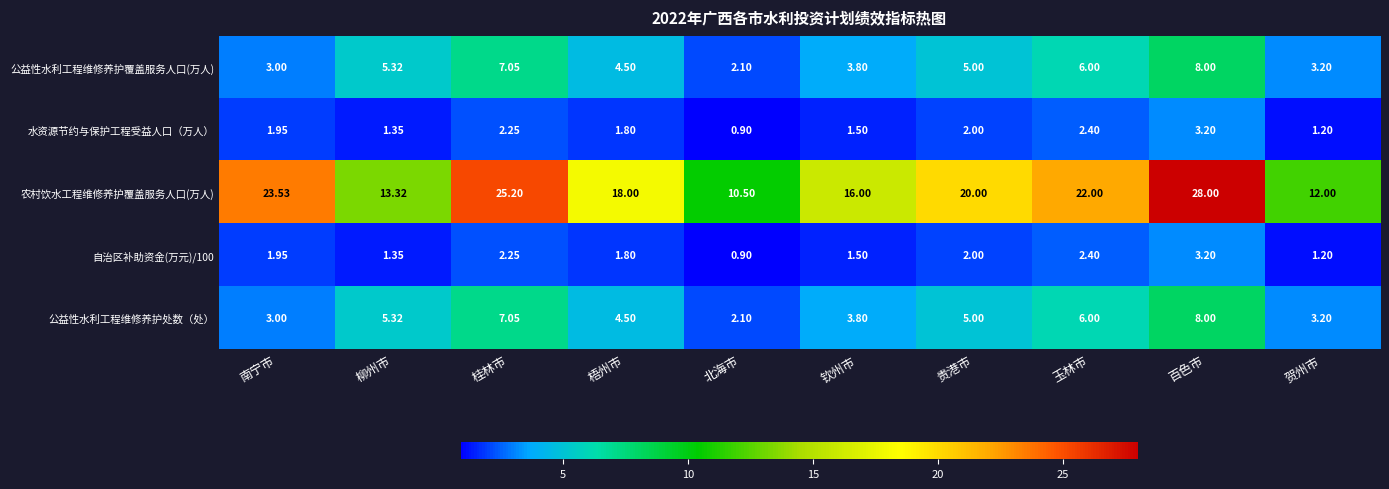

How many data points in 自治区补助资金(万元)/100 are less than 1?

1